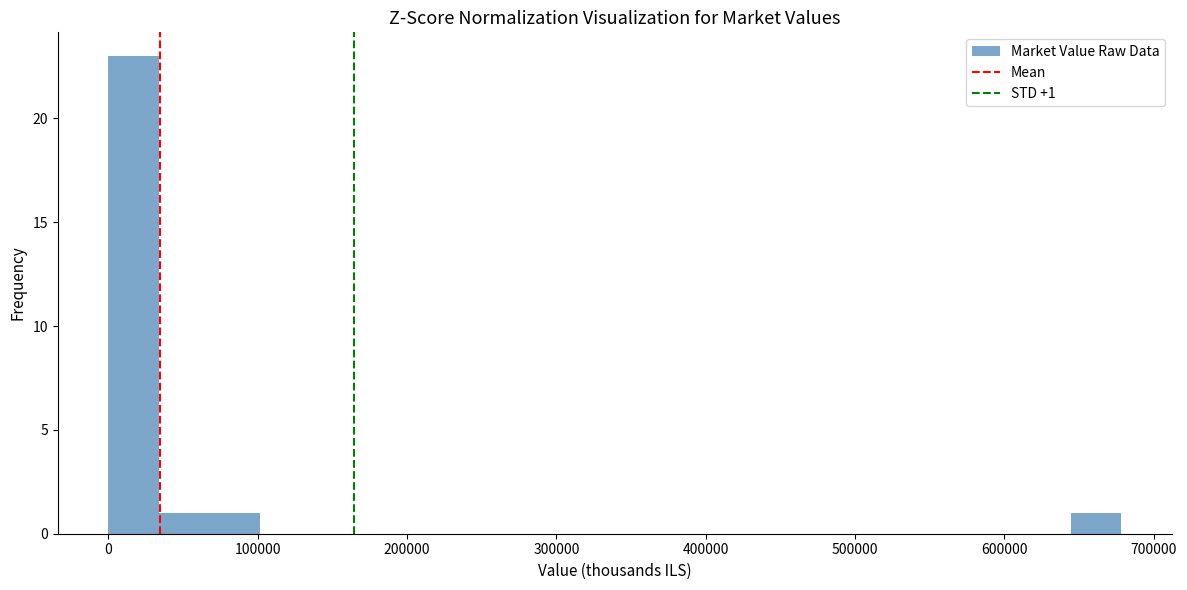

Read against the x-axis, roughly where is the centre of the tallest bar?

20000